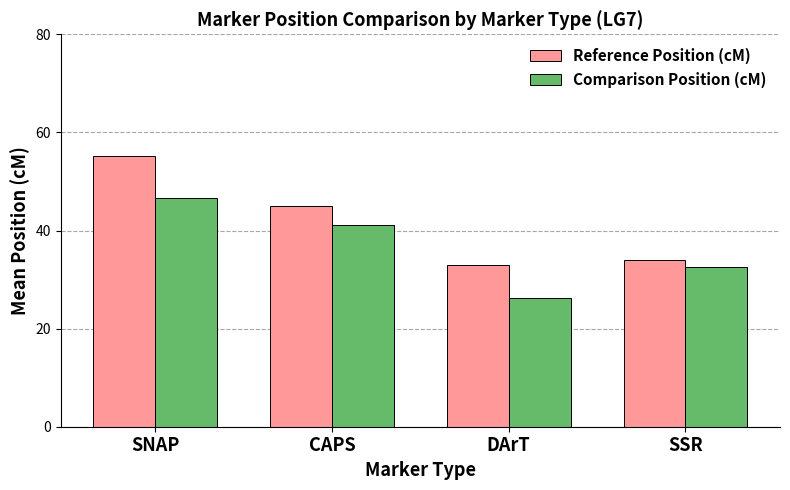

Reading left to right, what are all the values shown in this chart?

Reference Position (cM): SNAP=55.2	CAPS=44.9	DArT=33.0	SSR=34.0
Comparison Position (cM): SNAP=46.5	CAPS=41.1	DArT=26.2	SSR=32.6